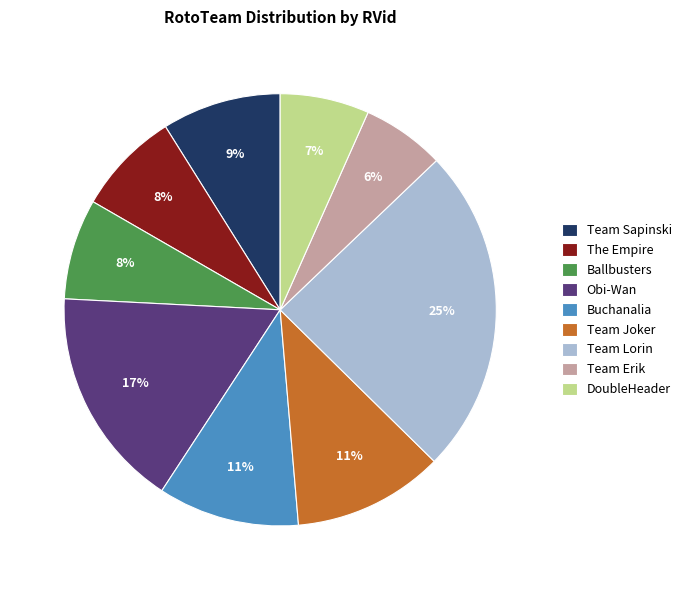

To the nearest percent, what percentage of the pie is Team Joker?

11%